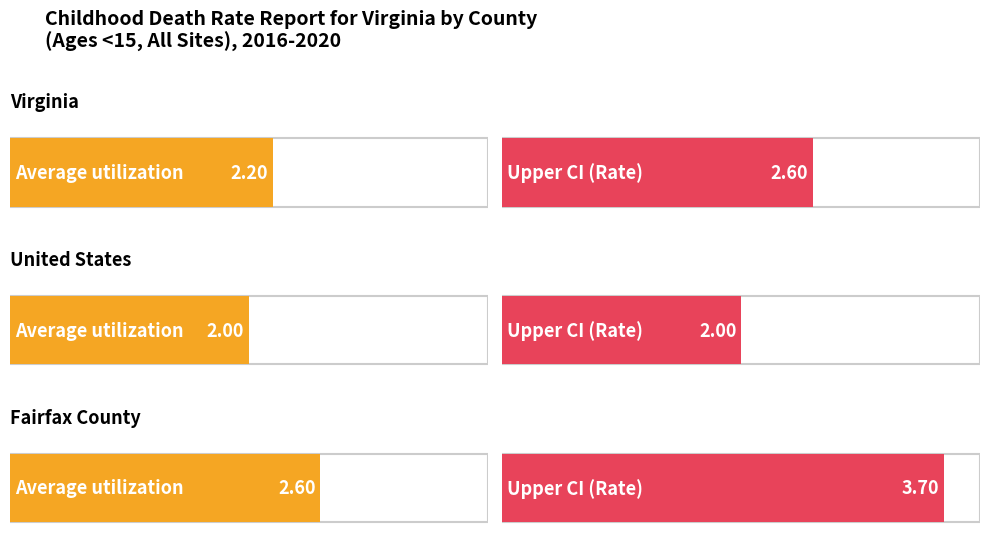

What is the value of the Average utilization bar at the 2nd from the left?

2.0